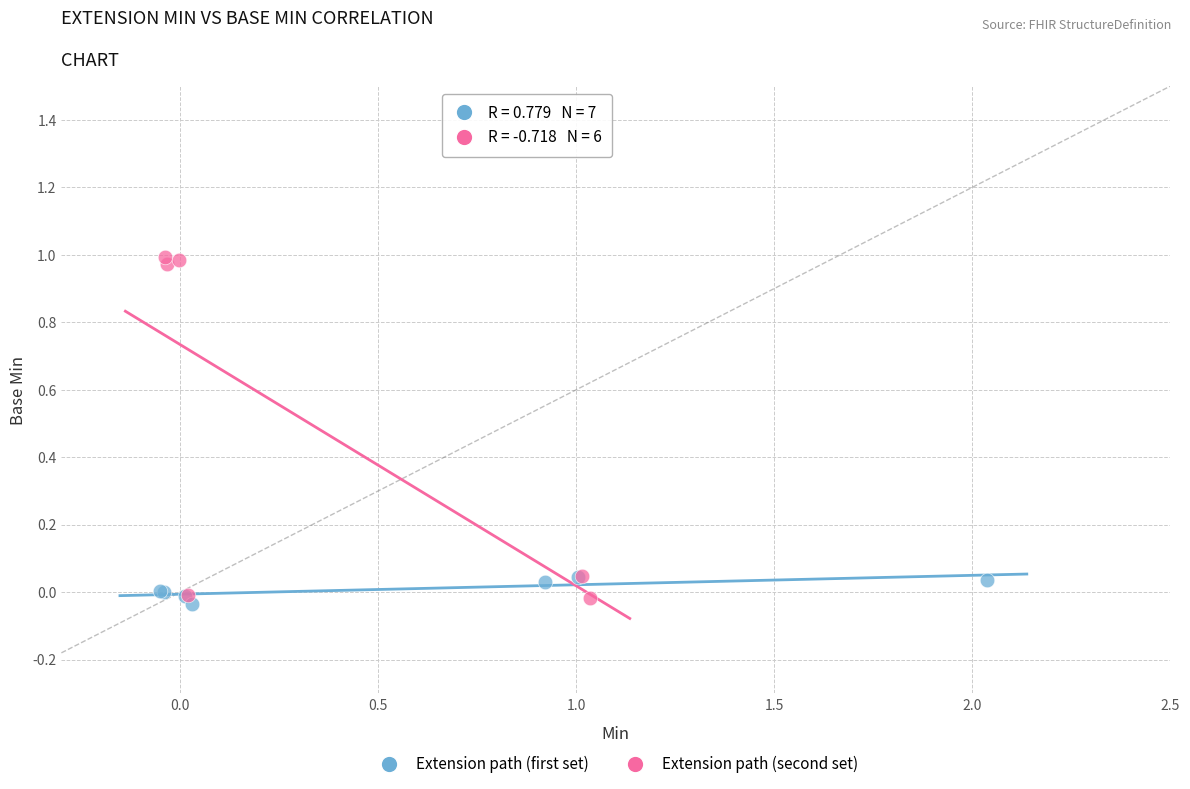

What are all the series names shown in the legend?

Extension path (first set), Extension path (second set)